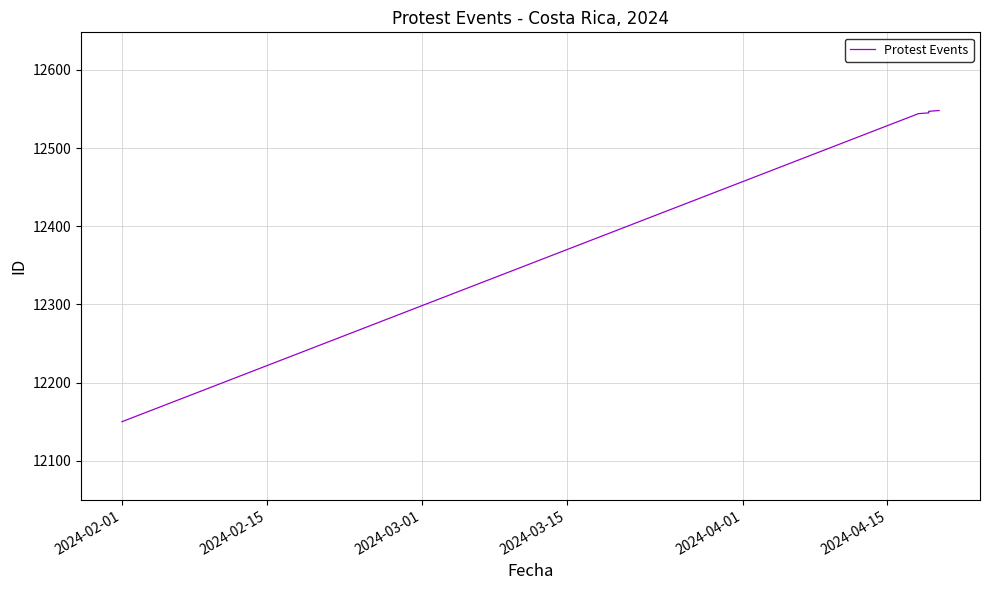

Which label corresponds to the largest value in the chart?

2024-04-15